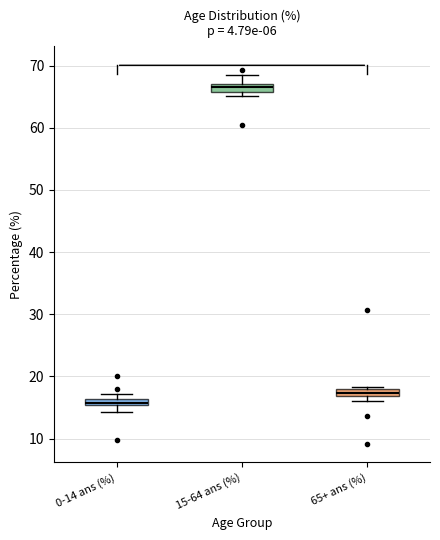

Where is the upper edge of the box for 0-14 ans (%) on the y-axis? The values are not printed on the chart, so give them approximately, as read against the axis.

16